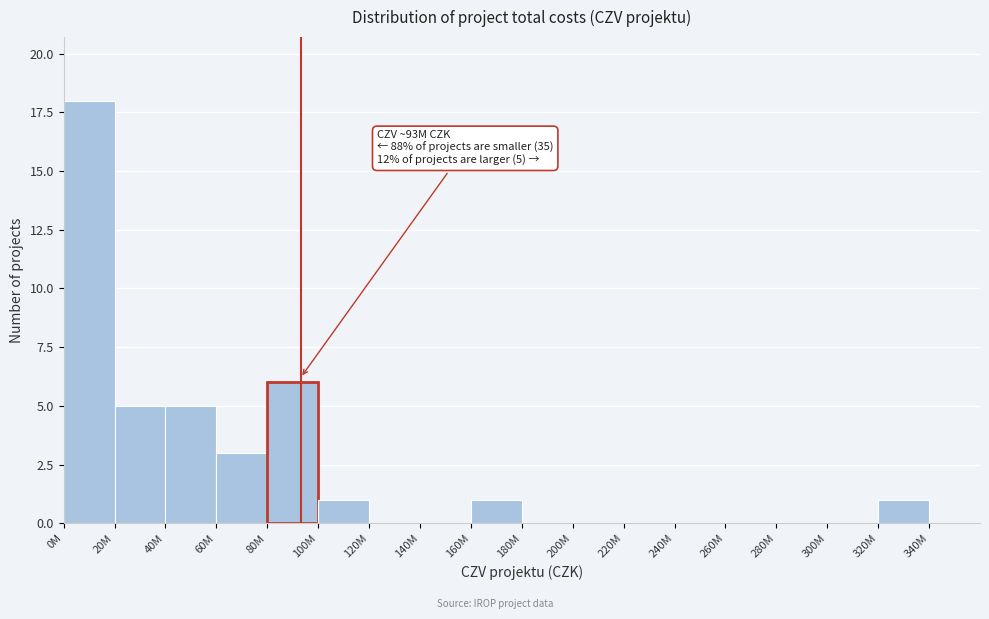

Reading left to right, list all the values displayed in this chart.

0M=18	20M=5	40M=5	60M=3	80M=6	100M=1	120M=0	140M=0	160M=1	180M=0	200M=0	220M=0	240M=0	260M=0	280M=0	300M=0	320M=1	340M=0